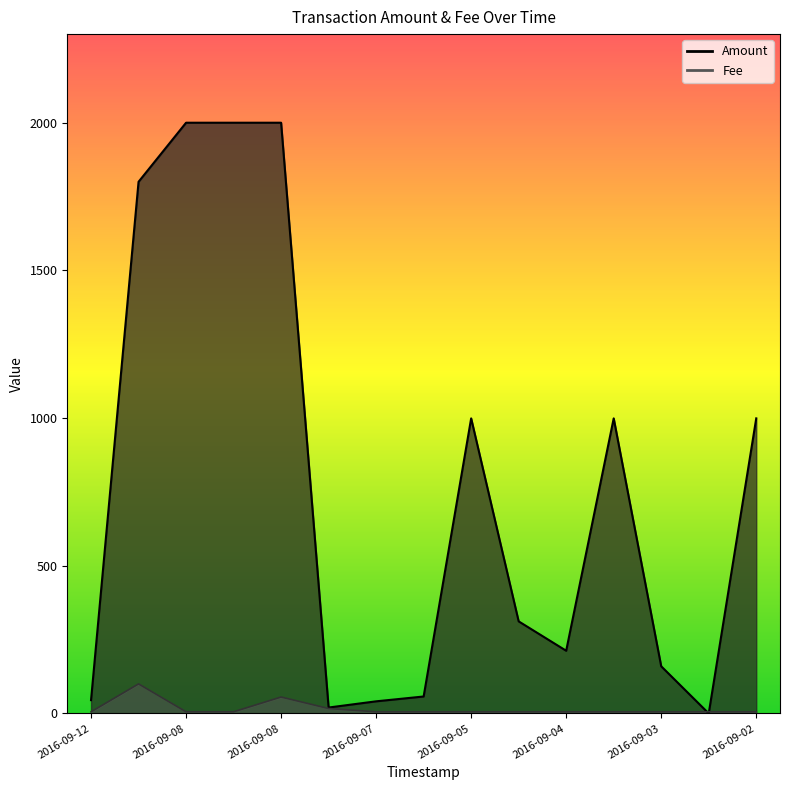

At which category is the sum across all series the highest?

2016-09-08